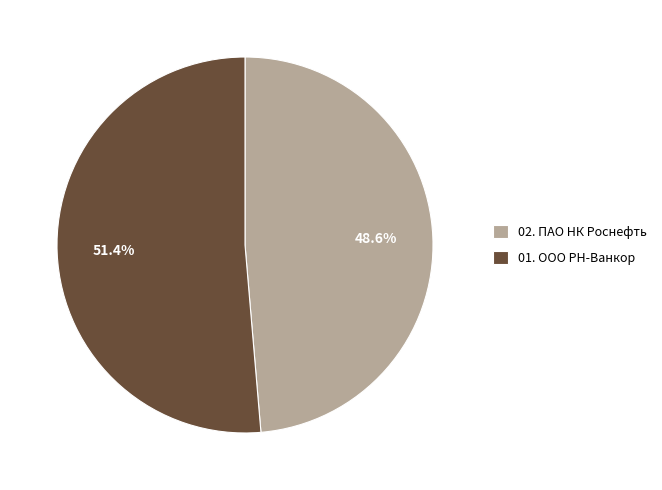

Does 02. ПАО НК Роснефть account for over 50% of the chart?

No